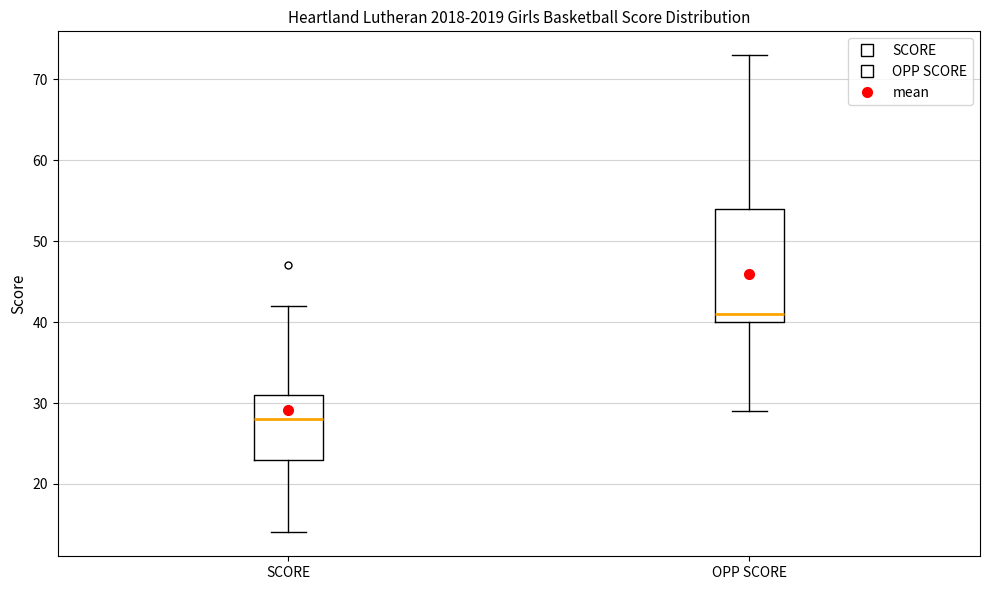

Comparing the boxes themselves (not the whiskers), which one is the tallest?

OPP SCORE